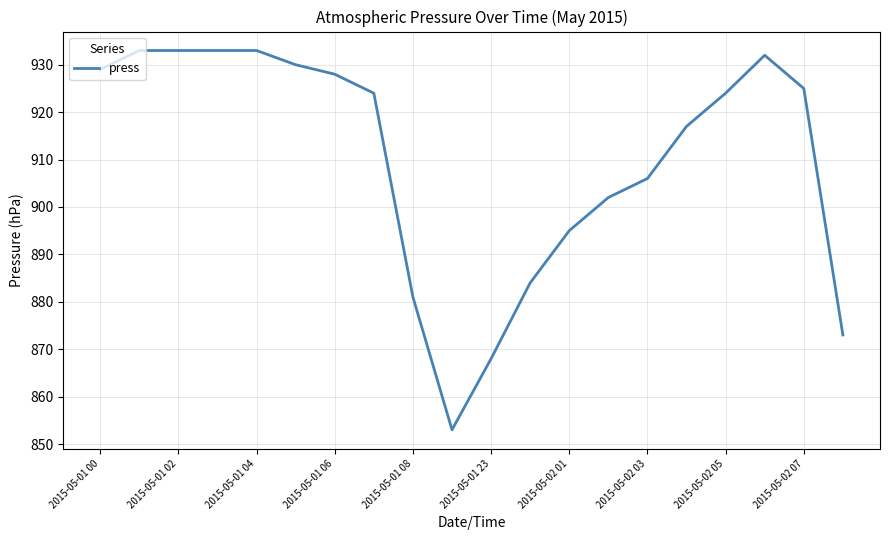

How many lines are shown in the chart?

1